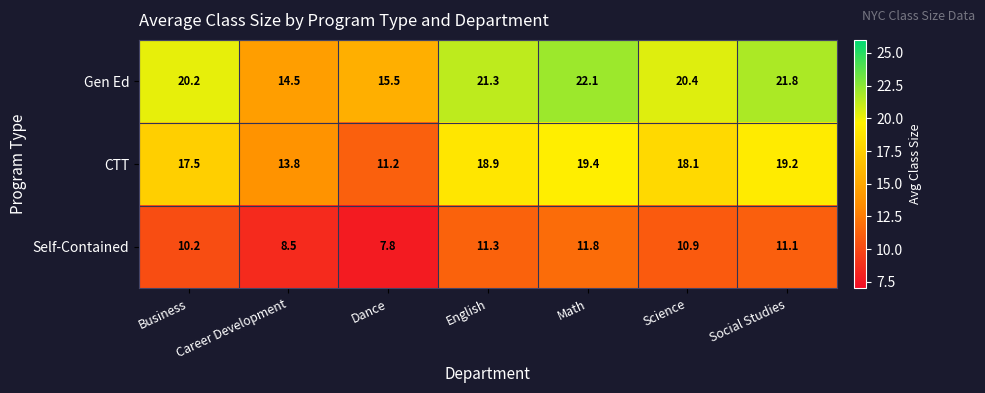

What is the total value across all series at Career Development?

36.8